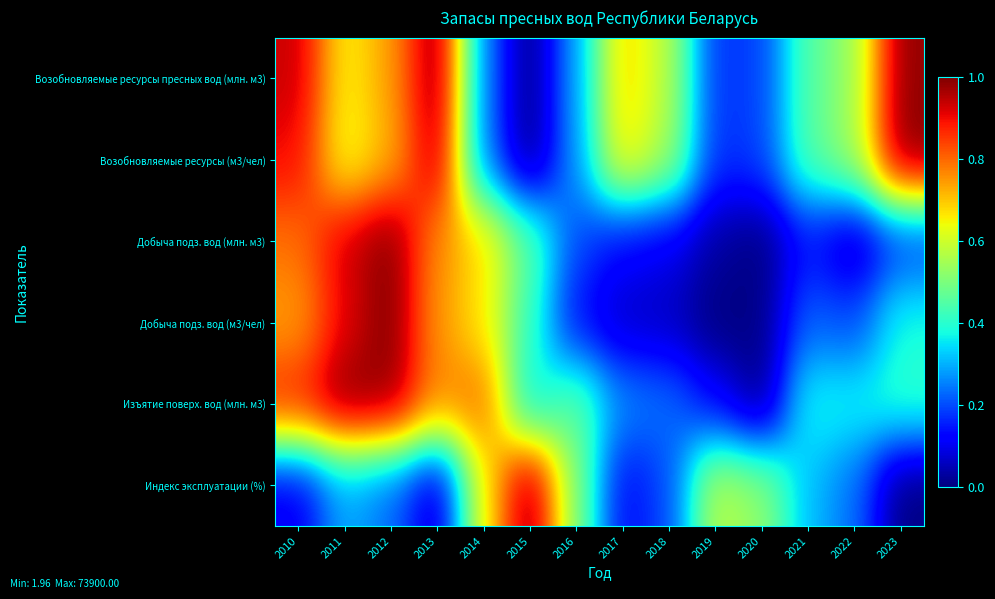

Reading right to left, list all the values displayed in this chart.

Возобновляемые ресурсы пресных вод (млн. м3): 2023=1.0	2022=0.5	2021=0.5	2020=0.2	2019=0.2	2018=0.6	2017=0.7	2016=0.3	2015=0.0	2014=0.3	2013=1.0	2012=0.7	2011=0.6	2010=0.9
Возобновляемые ресурсы (м3/чел): 2023=1.0	2022=0.5	2021=0.5	2020=0.2	2019=0.2	2018=0.6	2017=0.7	2016=0.3	2015=0.0	2014=0.2	2013=1.0	2012=0.7	2011=0.6	2010=0.9
Добыча подз. вод (млн. м3): 2023=0.2	2022=0.0	2021=0.1	2020=0.0	2019=0.0	2018=0.1	2017=0.1	2016=0.2	2015=0.5	2014=0.7	2013=0.8	2012=1.0	2011=0.9	2010=0.8
Добыча подз. вод (м3/чел): 2023=0.4	2022=0.2	2021=0.2	2020=0.0	2019=0.0	2018=0.1	2017=0.1	2016=0.1	2015=0.4	2014=0.7	2013=0.7	2012=1.0	2011=0.9	2010=0.7
Изъятие поверх. вод (млн. м3): 2023=0.4	2022=0.4	2021=0.4	2020=0.0	2019=0.1	2018=0.2	2017=0.3	2016=0.5	2015=0.3	2014=0.8	2013=0.8	2012=1.0	2011=1.0	2010=0.9
Индекс эксплуатации (%): 2023=0.0	2022=0.2	2021=0.3	2020=0.5	2019=0.6	2018=0.2	2017=0.1	2016=0.5	2015=1.0	2014=0.6	2013=0.1	2012=0.2	2011=0.3	2010=0.1